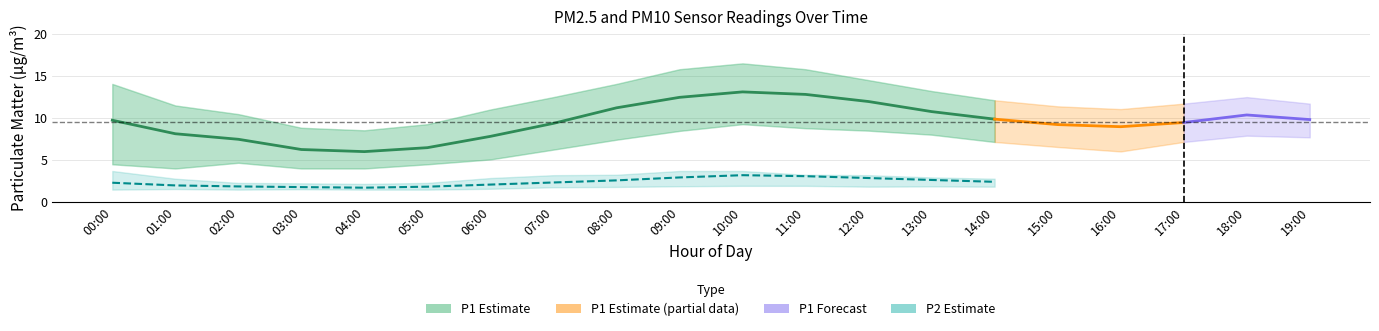

How many lines are shown in the chart?

6